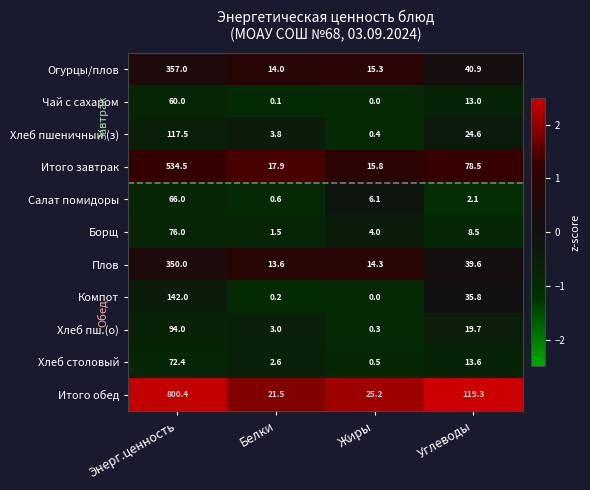

How many series are shown in this chart?

11